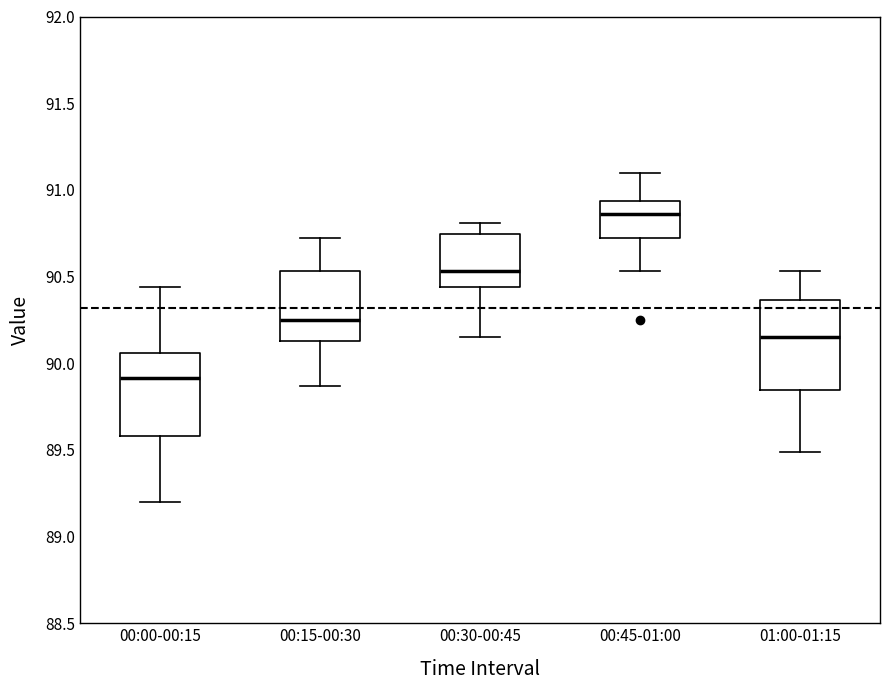

Which box has the highest median line?

00:45-01:00